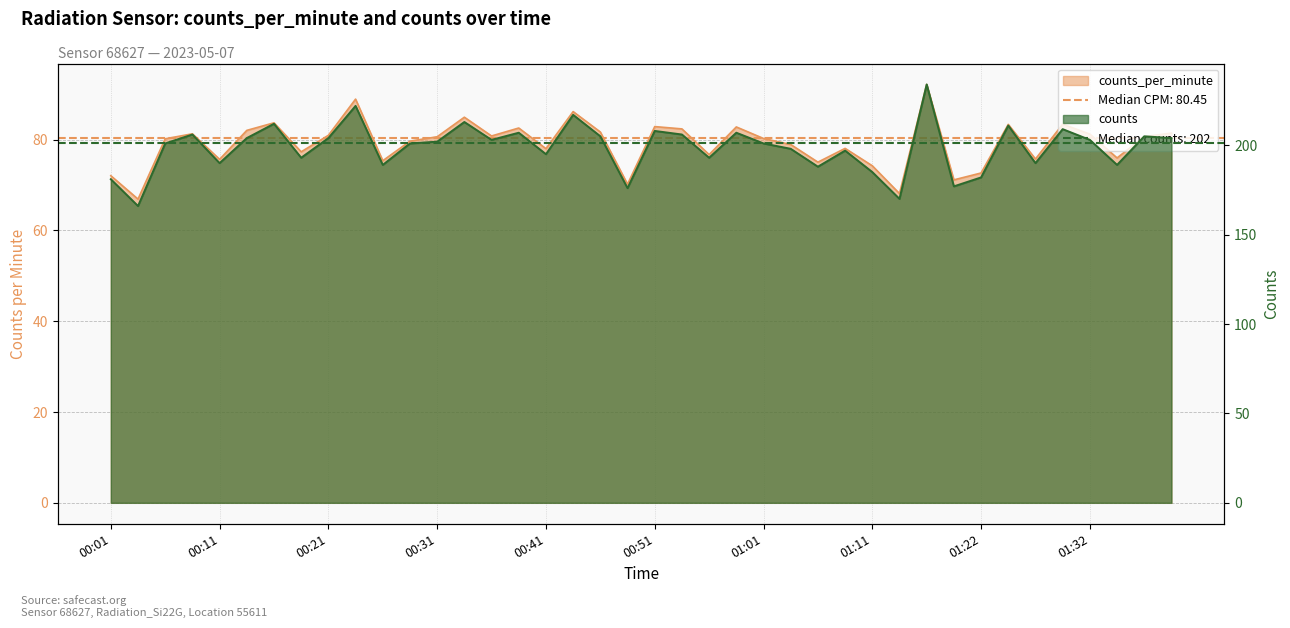

The value of counts at 00:39 is 207.0. True or false?

True